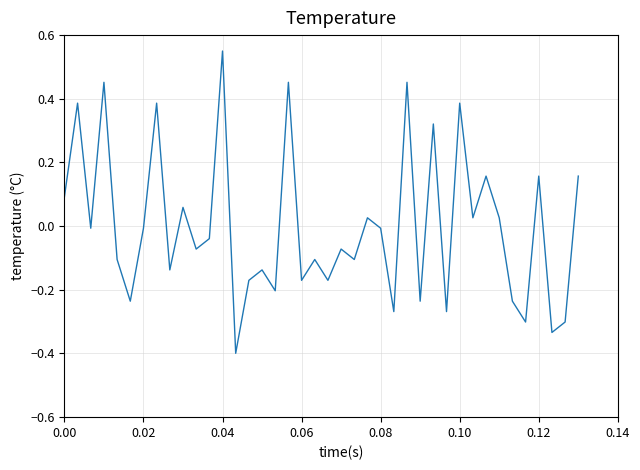

What is the minimum value shown in the chart?

-0.4